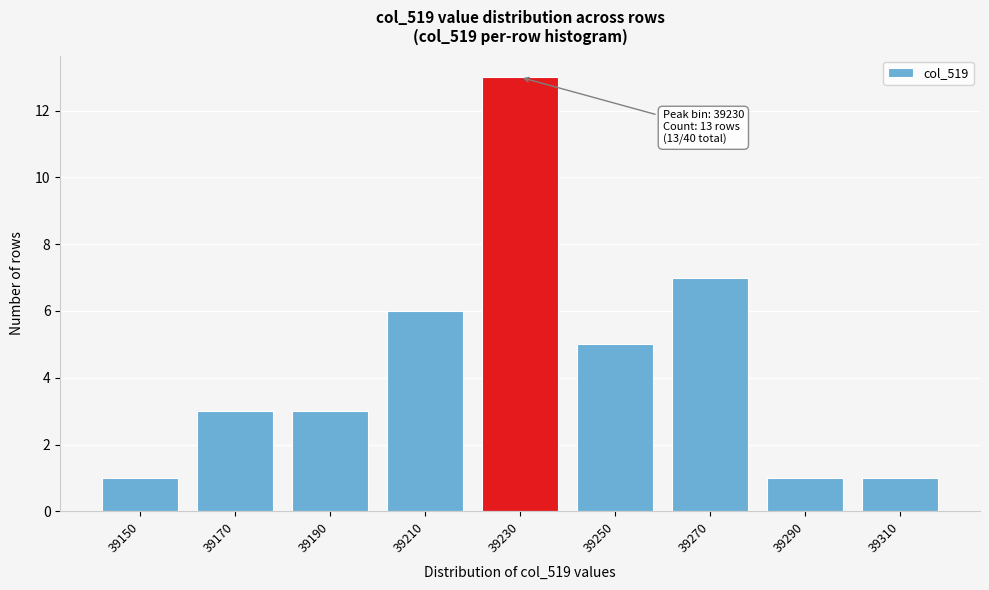

Reading right to left, extract all data points from this chart.

39310=1	39290=1	39270=7	39250=5	39230=13	39210=6	39190=3	39170=3	39150=1